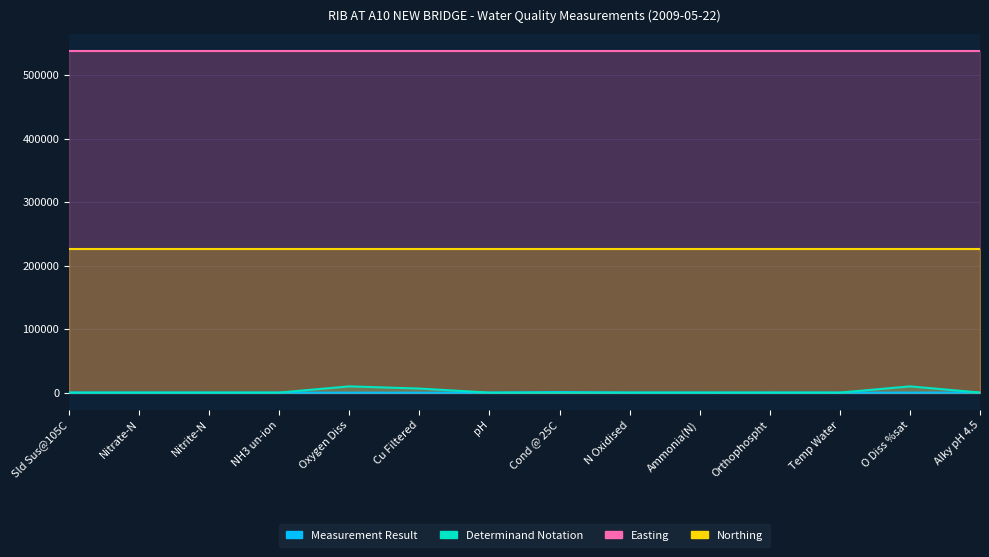

What is the value of the notation point at the 11th from the left?

180.0